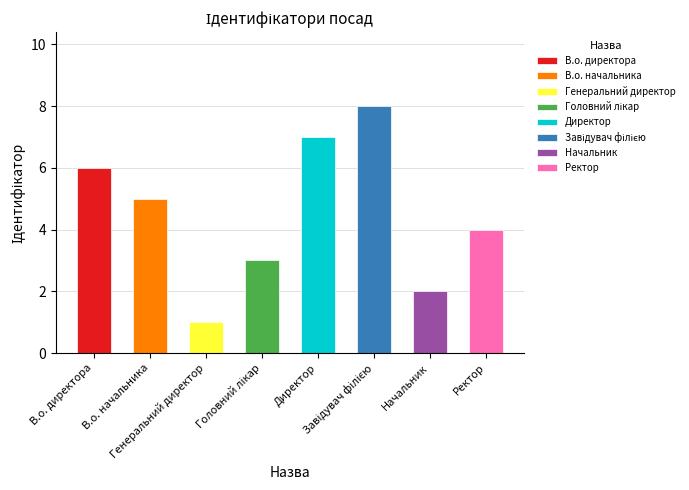

What is the change in value from В.о. начальника to Генеральний директор?

-4